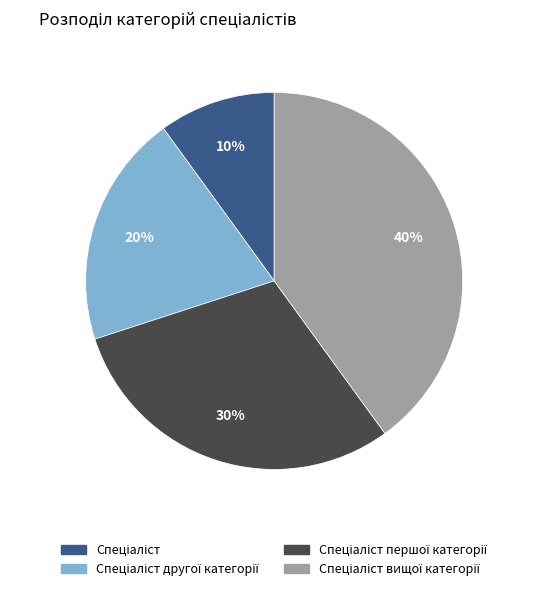

Is there any slice that represents more than half of the pie?

No